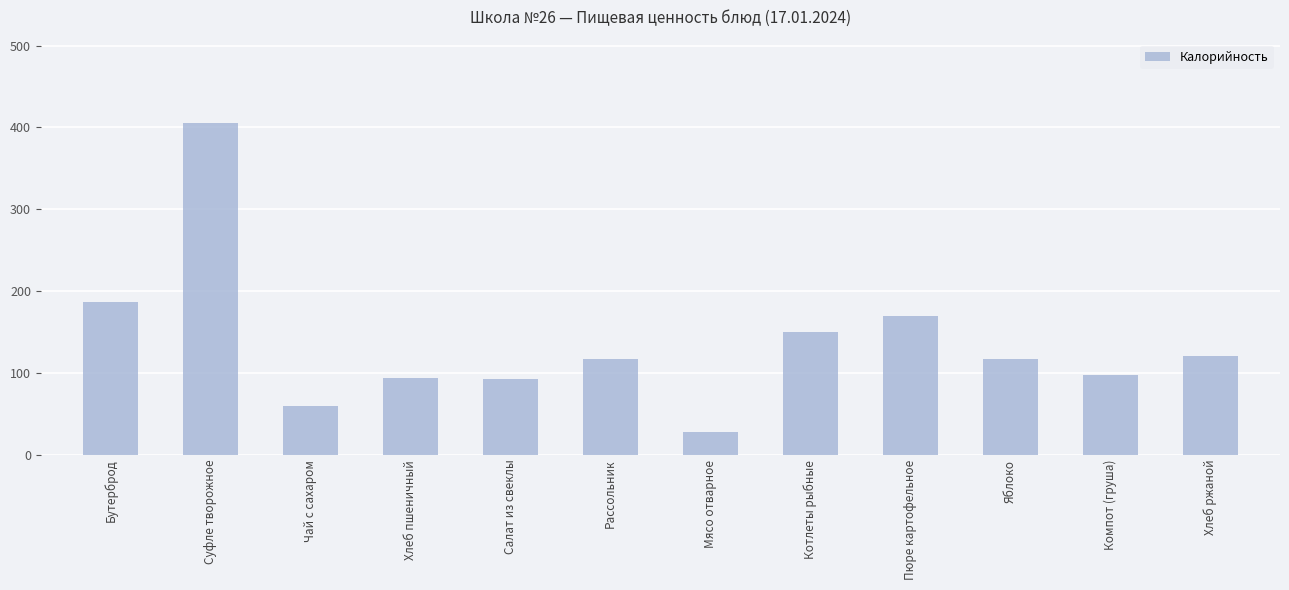

What position from the right is Бутерброд?

12